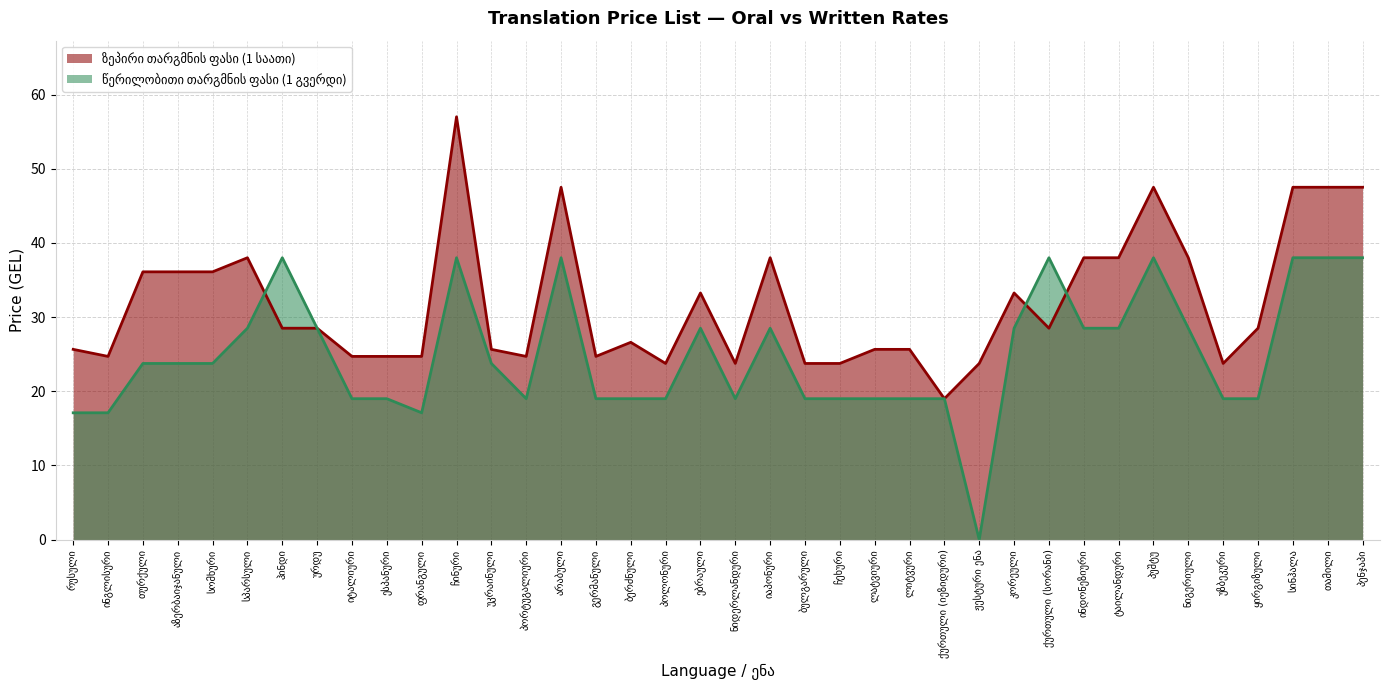

True or false: ზეპირი თარგმნის ფასი (1 საათი) has a value of 32.4 at უზბეკური.

False